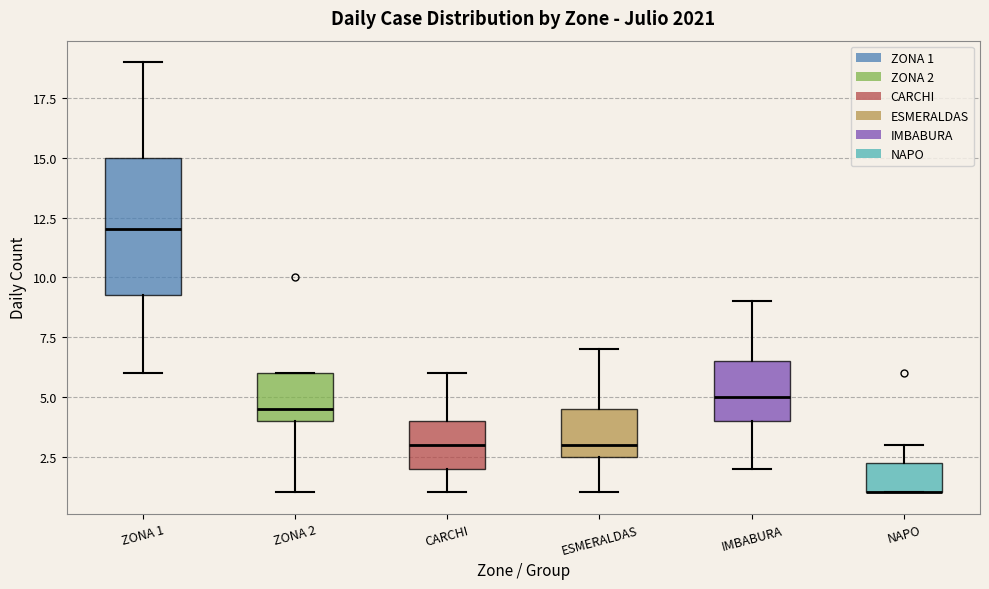

Reading left to right, transcribe this box plot: for each box, give where its median line is, the range the box spans, and where its two whiskers end, as read against the y-axis. The values are not printed on the chart, so give them approximately, as read against the axis.

ZONA 1: median 12.0, box 9.5 to 15.0, whiskers 6.0 to 19.0
ZONA 2: median 4.5, box 4.0 to 6.0, whiskers 1.0 to 6.0
CARCHI: median 3.0, box 2.0 to 4.0, whiskers 1.0 to 6.0
ESMERALDAS: median 3.0, box 2.5 to 4.5, whiskers 1.0 to 7.0
IMBABURA: median 5.0, box 4.0 to 6.5, whiskers 2.0 to 9.0
NAPO: median 1.0 (drawn on the box's lower edge), box 1.0 to 2.5, whiskers 1.0 to 3.0